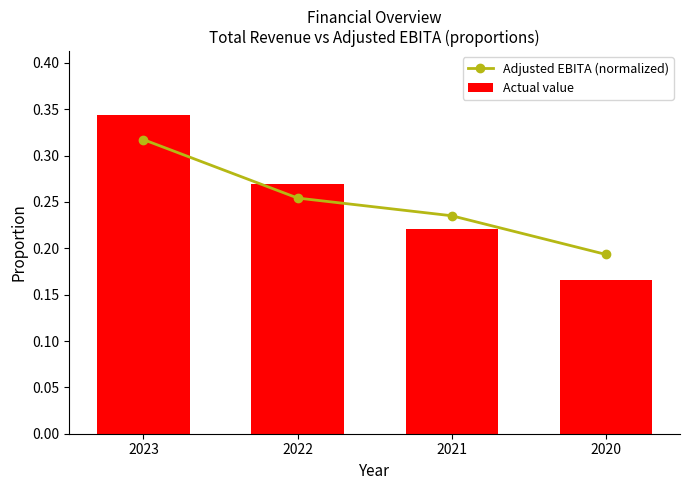

Is it true that Adjusted EBITA (normalized) equals 0.3 at 2022?

True